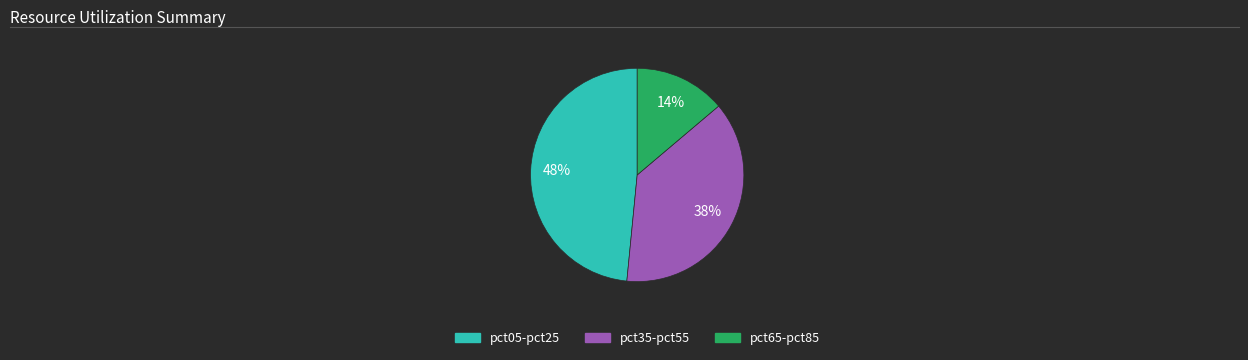

Is there any slice that represents more than half of the pie?

No